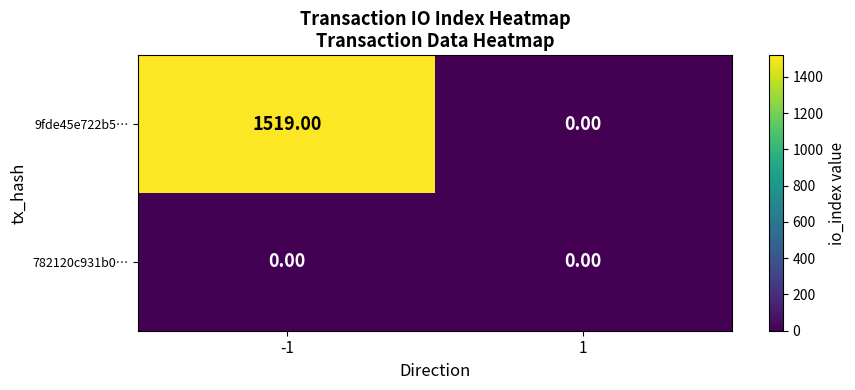

What is the maximum value shown in the chart?

1519